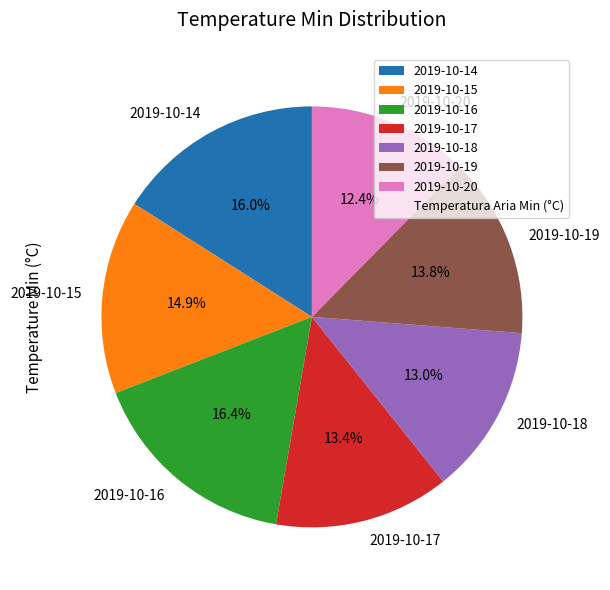

Which slice is the smallest?

2019-10-20